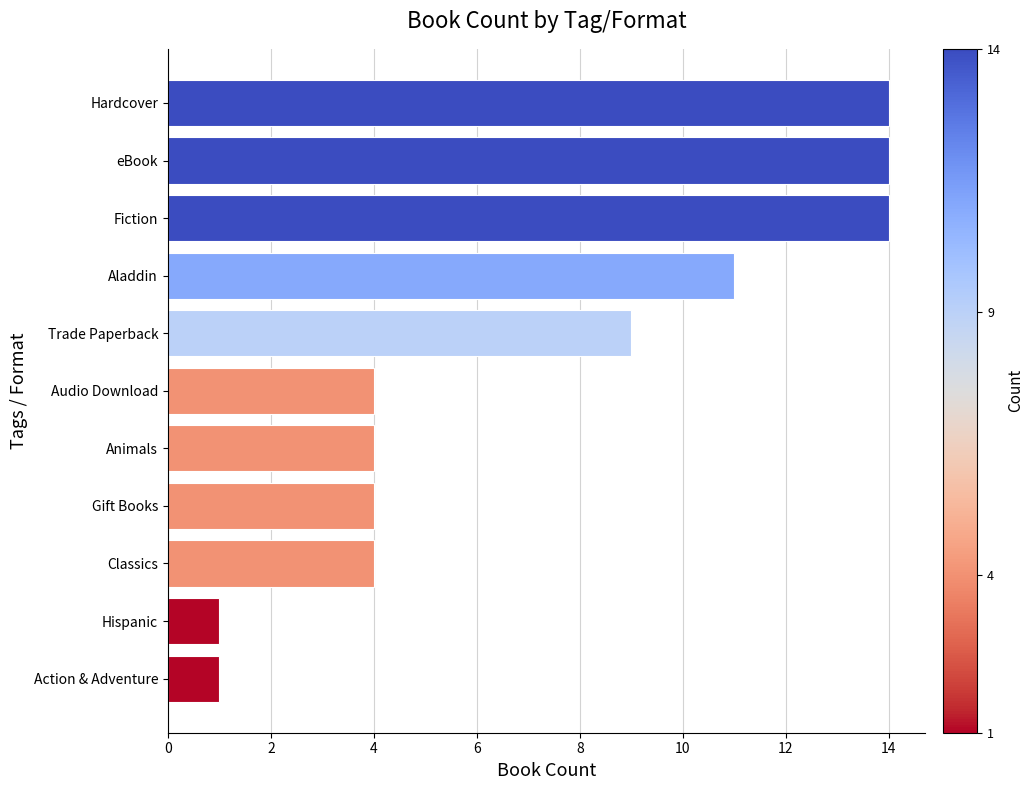

At which label is the value closest to 7?

Trade Paperback